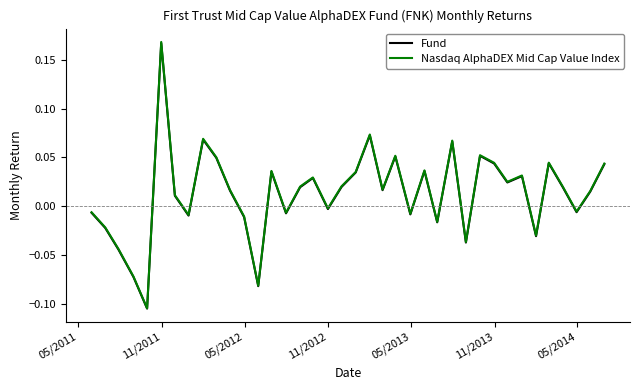

How many positive values does the Nasdaq AlphaDEX Mid Cap Value Index series have?

23